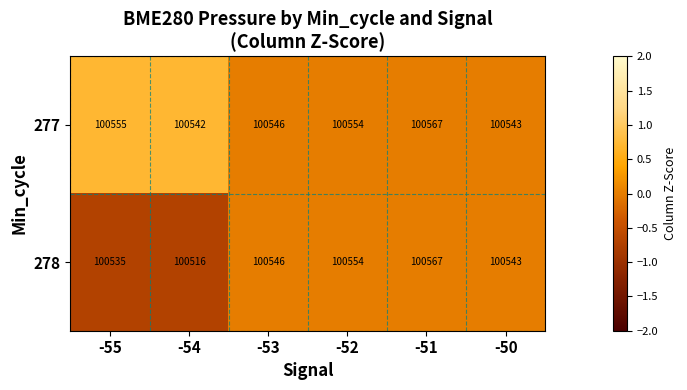

At which category is the sum across all series the highest?

-51